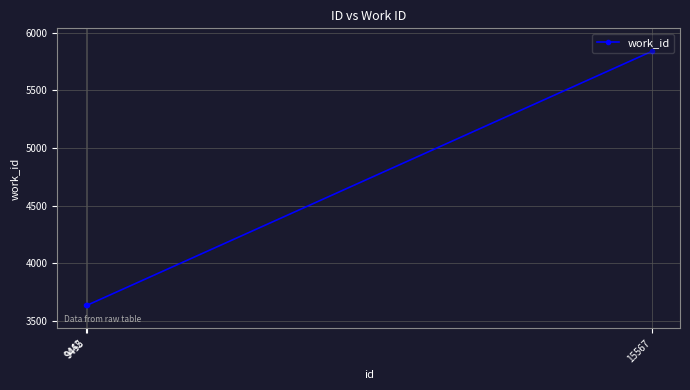

What is the sum of all values?

13110